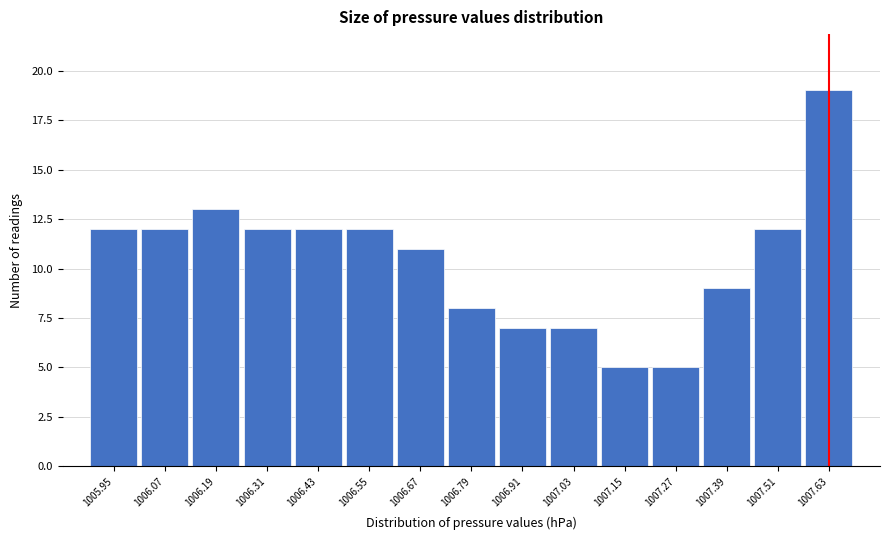

Reading right to left, transcribe all the data shown in this chart.

1007.63=19	1007.51=12	1007.39=9	1007.27=5	1007.15=5	1007.03=7	1006.91=7	1006.79=8	1006.67=11	1006.55=12	1006.43=12	1006.31=12	1006.19=13	1006.07=12	1005.95=12